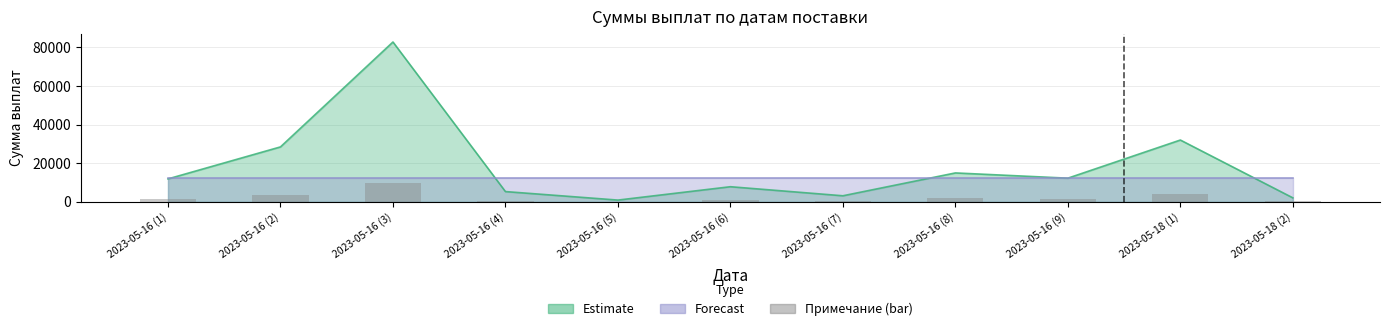

True or false: the data shows 1128.4 at 2023-05-16 (2).

False